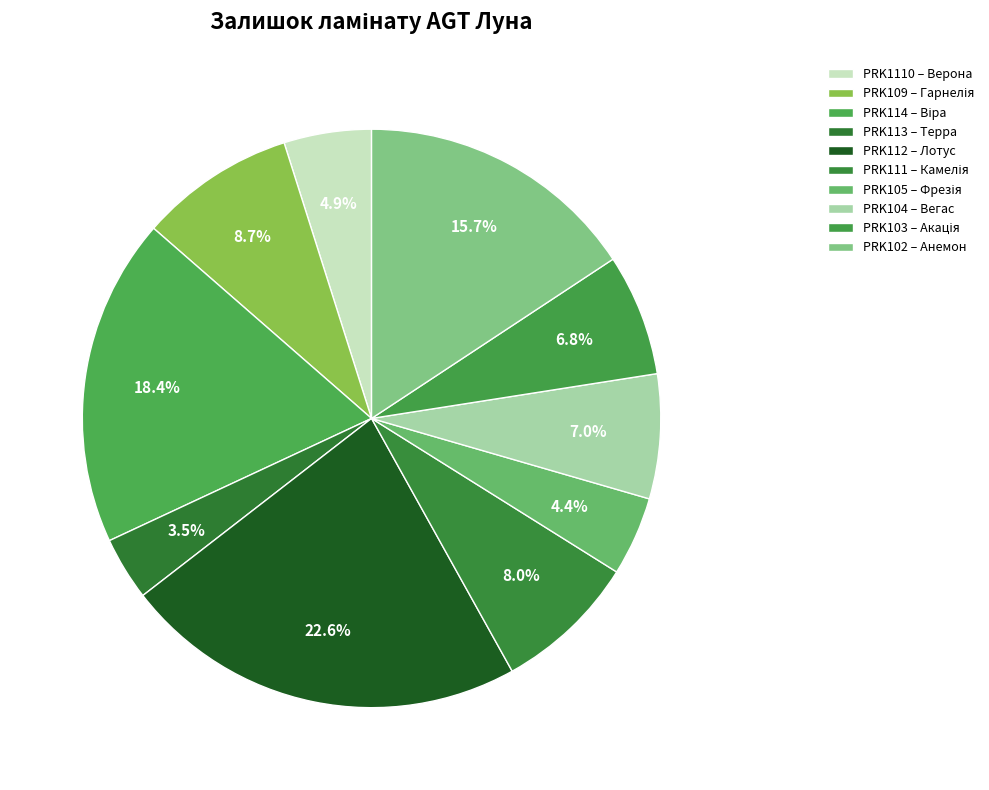

Count the number of slices in the pie.

10